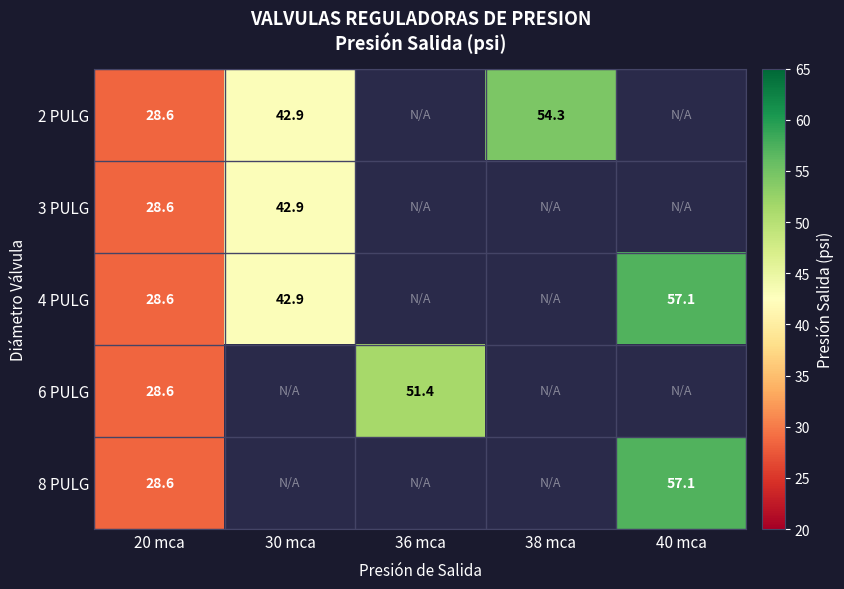

Is the value of 2 PULG at 20 mca greater than the value of 4 PULG at 40 mca?

No